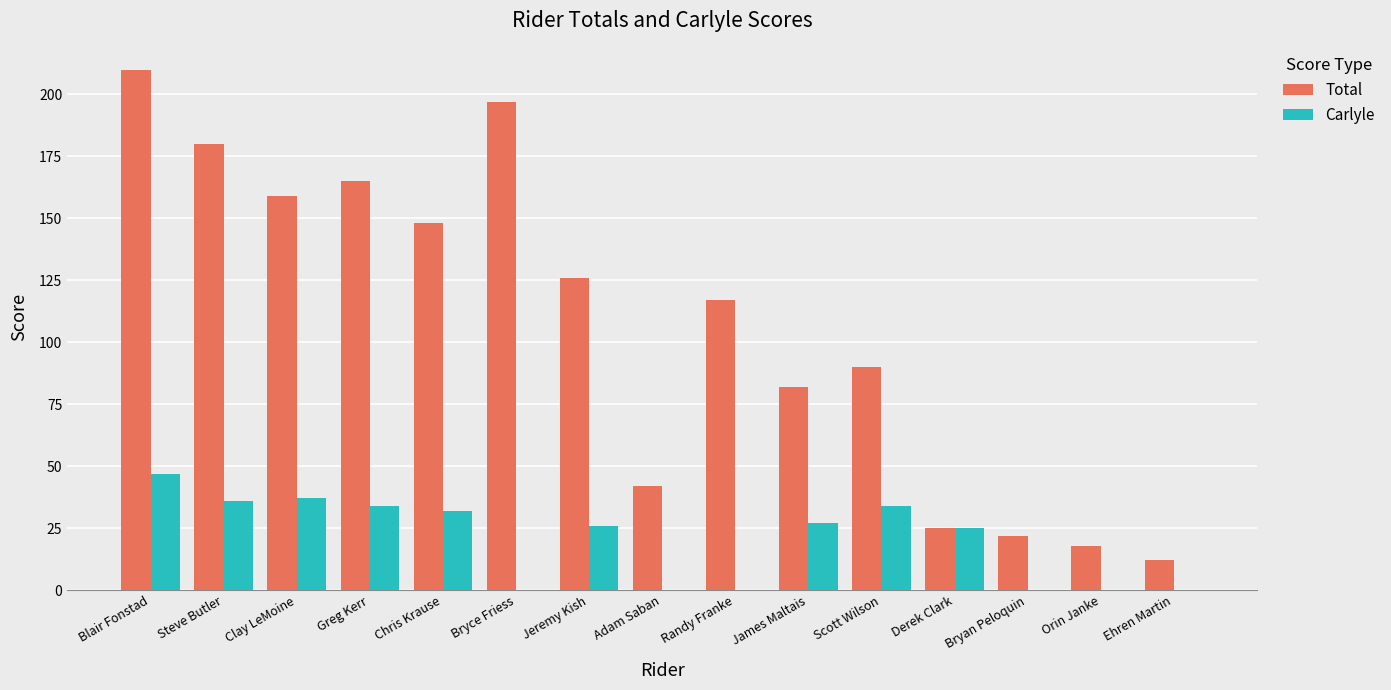

Are the bars horizontal?

No